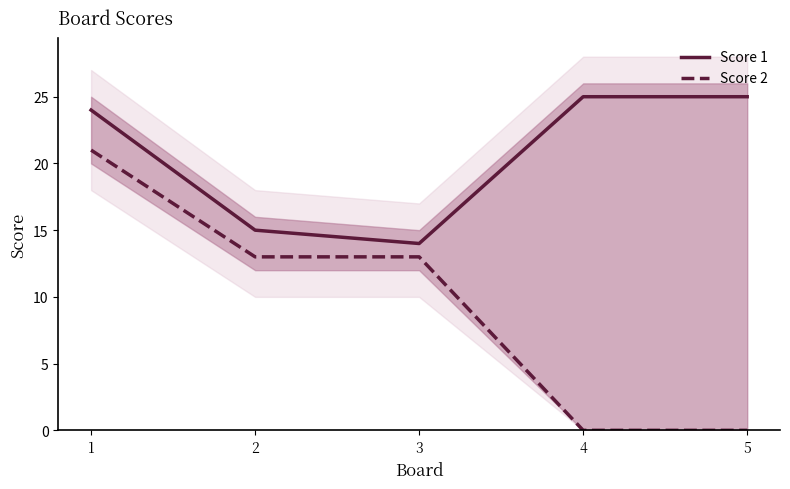

Where is Score 1 nearest to the value 19?

2